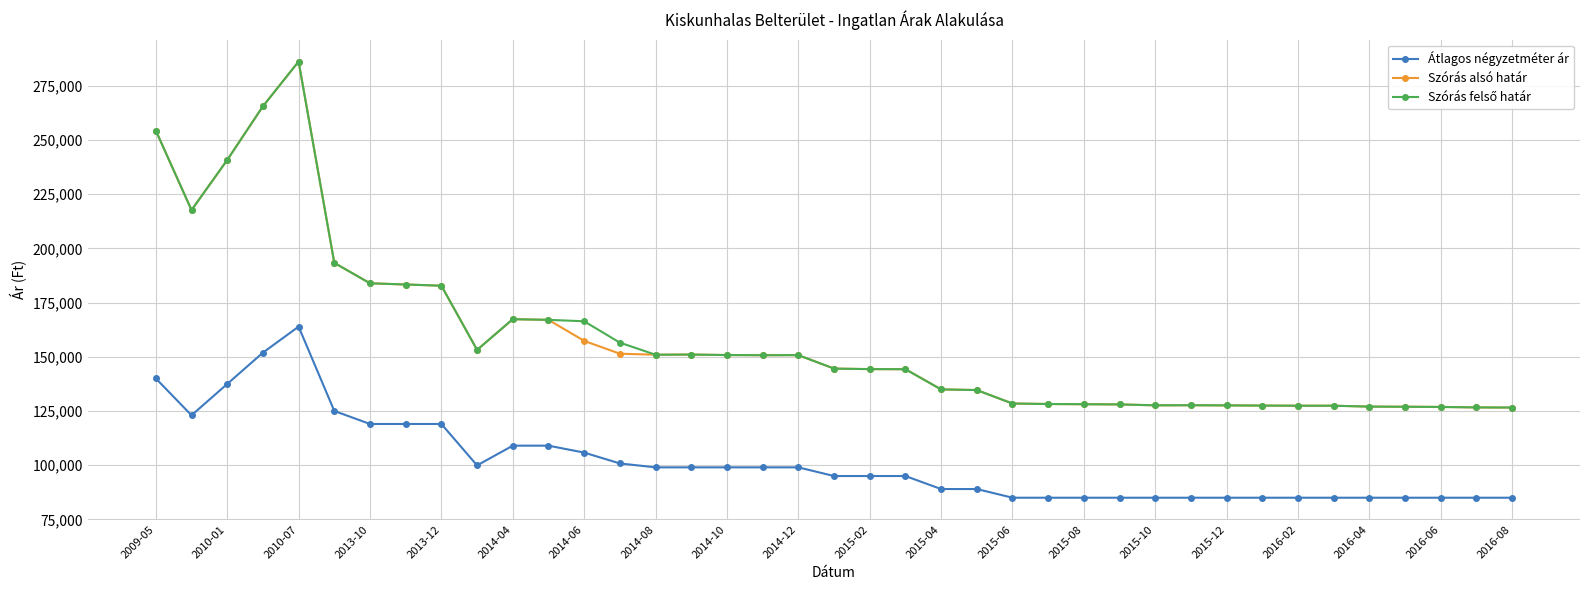

At how many categories does at least one series exceed 132056?

24